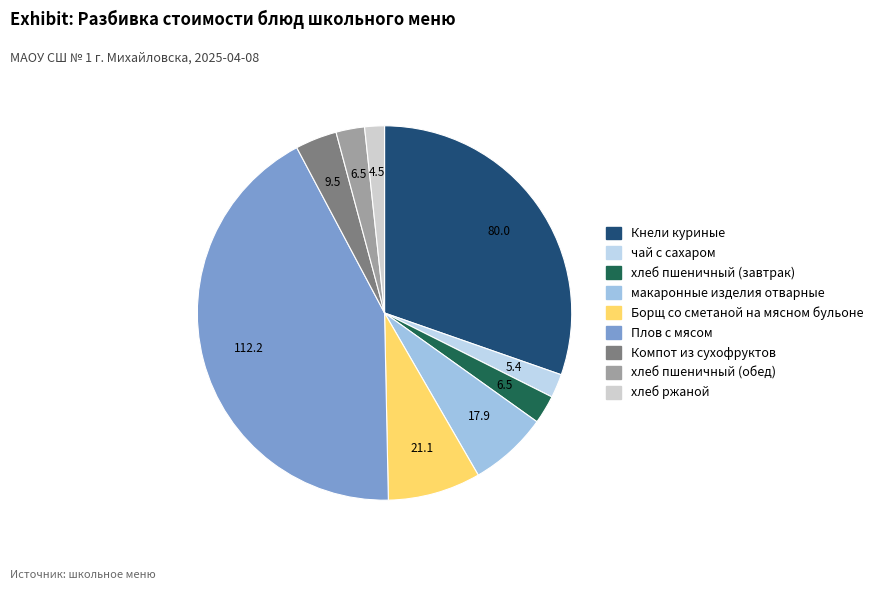

How much of the chart is everything except хлеб пшеничный (обед)?

97.5%